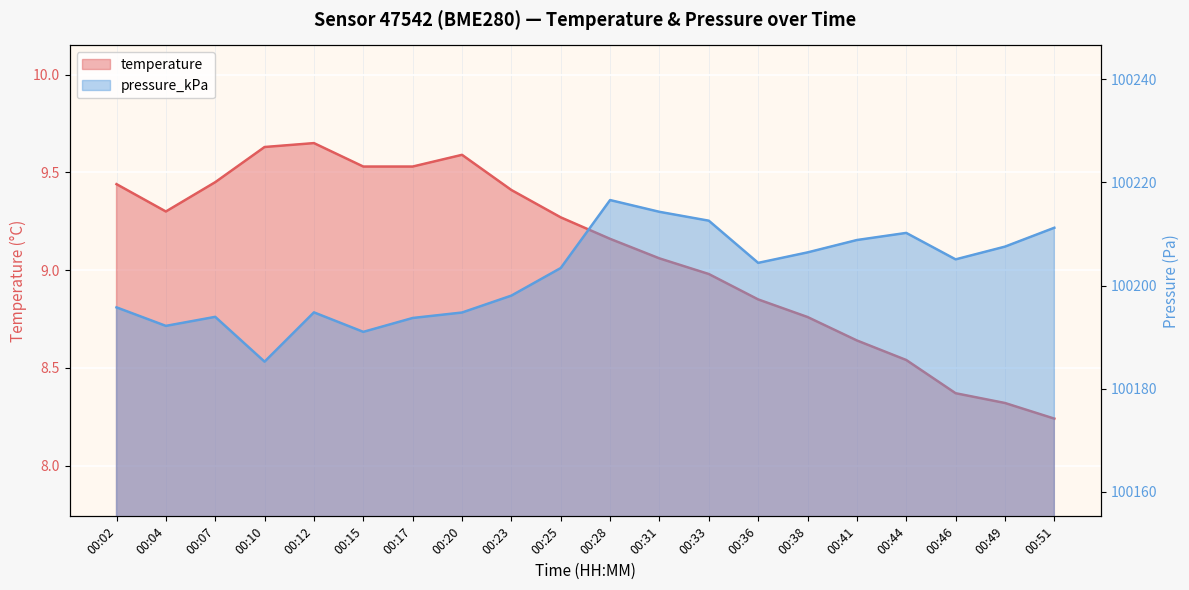

What is the total value across all series at 00:02?

100205.2